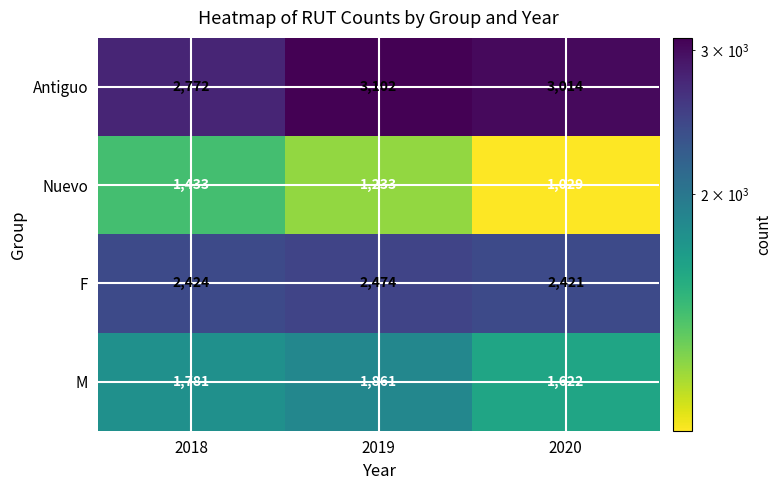

Rank the series at 2020 from lowest to highest value.

Nuevo, M, F, Antiguo